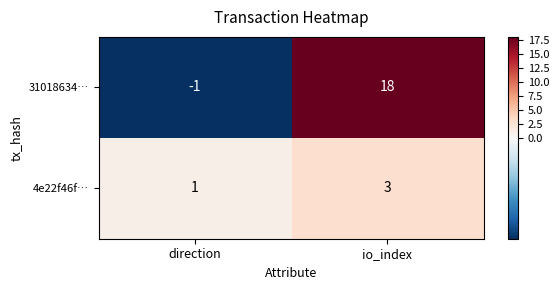

What is the approximate value of 4e22f46f… at io_index?

3